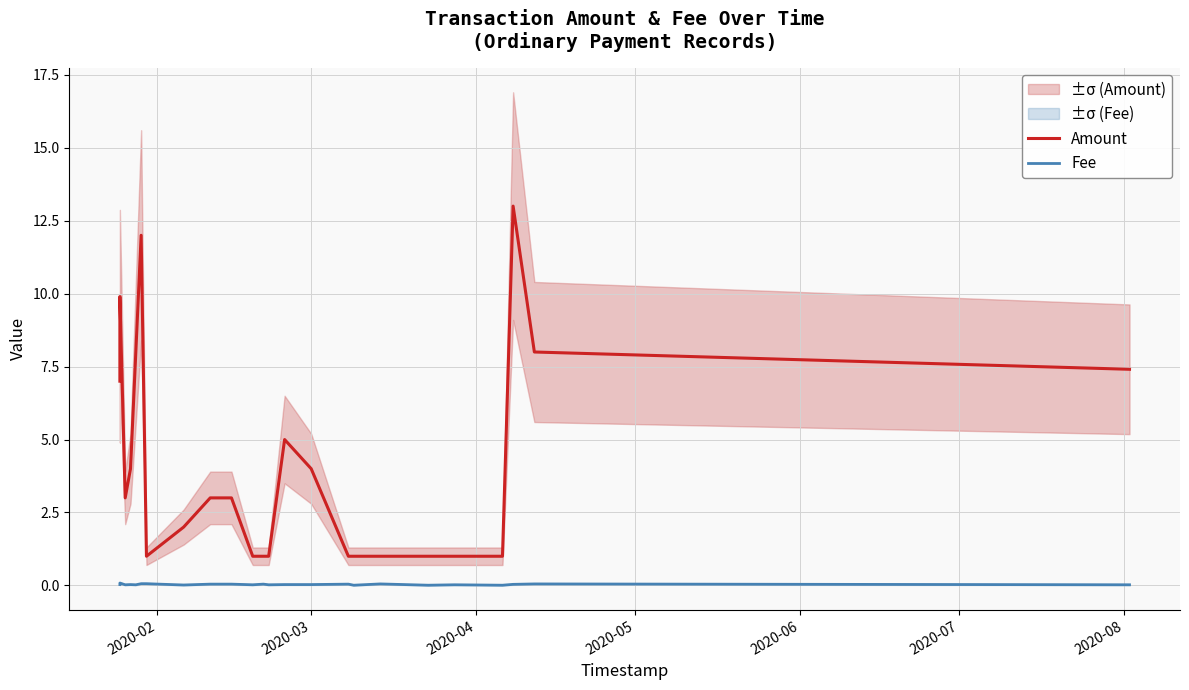

The Amount series shows 6.7 at 2020-07. True or false?

False